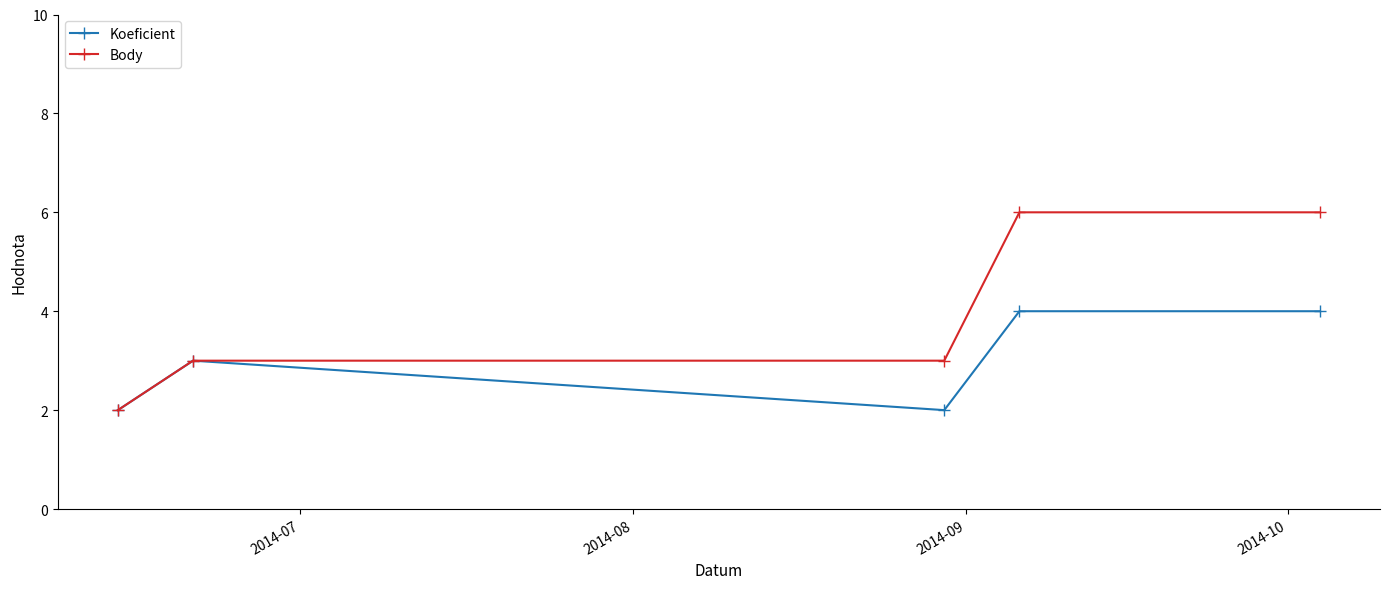

True or false: Koeficient has more than 2 interior local peaks.

False